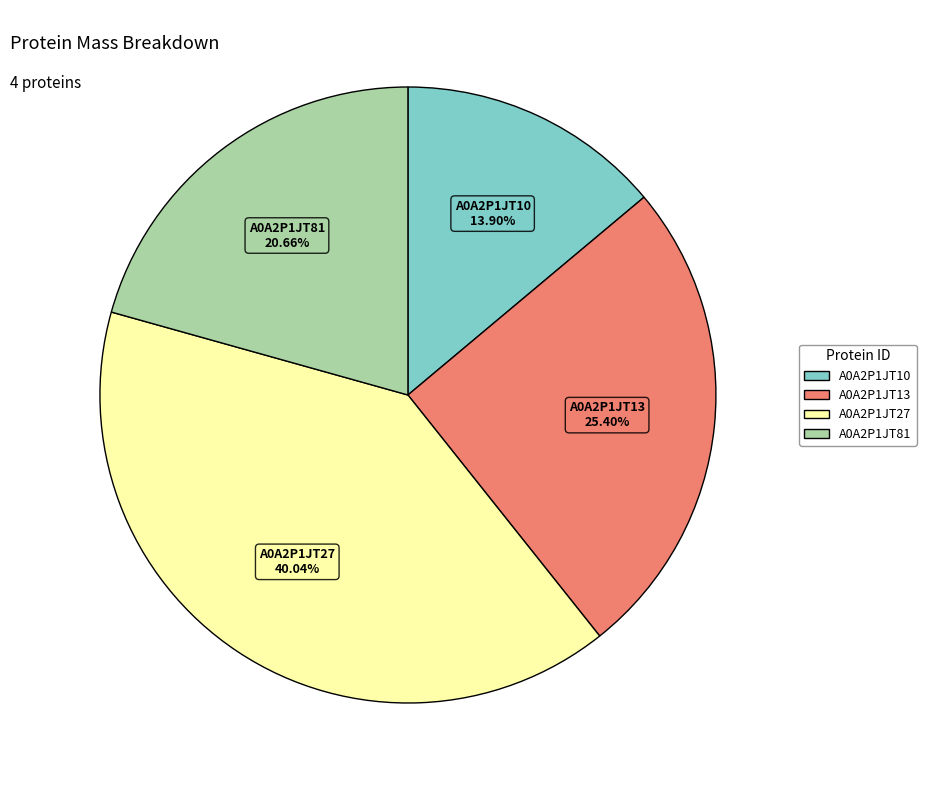

Between A0A2P1JT10 and A0A2P1JT81, which is larger?

A0A2P1JT81